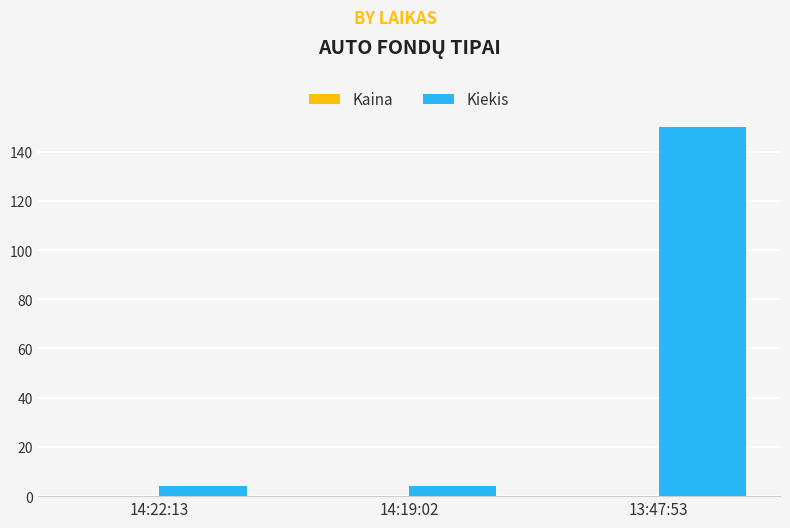

What is the sum of all Kiekis values?

158.0